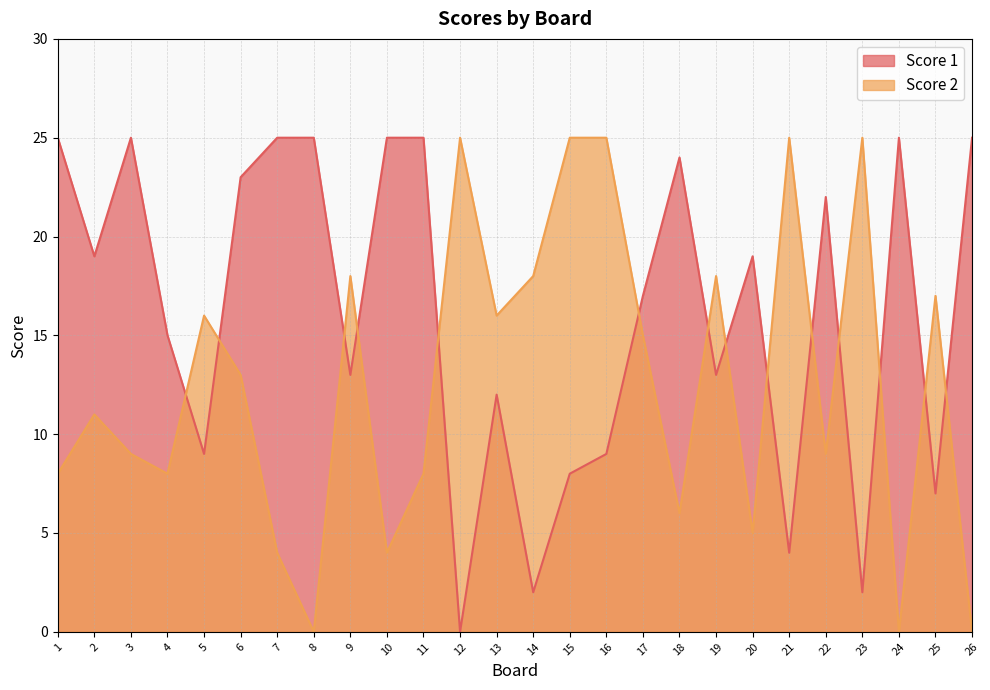

What are all the series names shown in the legend?

Score 1, Score 2